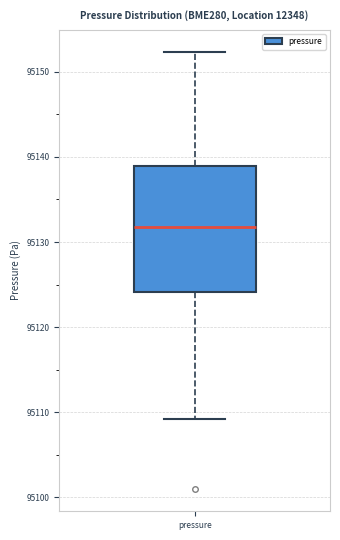

Read this box plot against the y-axis: the position of the median line, the range covered by the box, and the ends of both whiskers. The values are not printed on the chart, so give them approximately, as read against the axis.

median 95132, box 95124 to 95139, whiskers 95109 to 95152